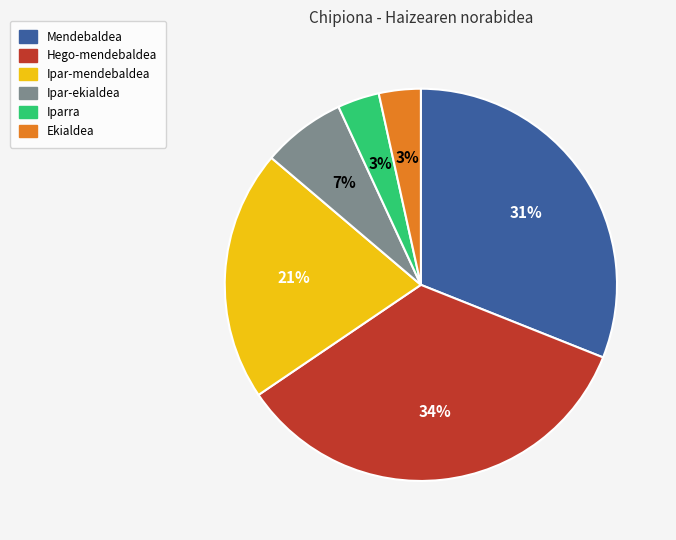

To the nearest percent, what portion does Ipar-mendebaldea represent?

21%